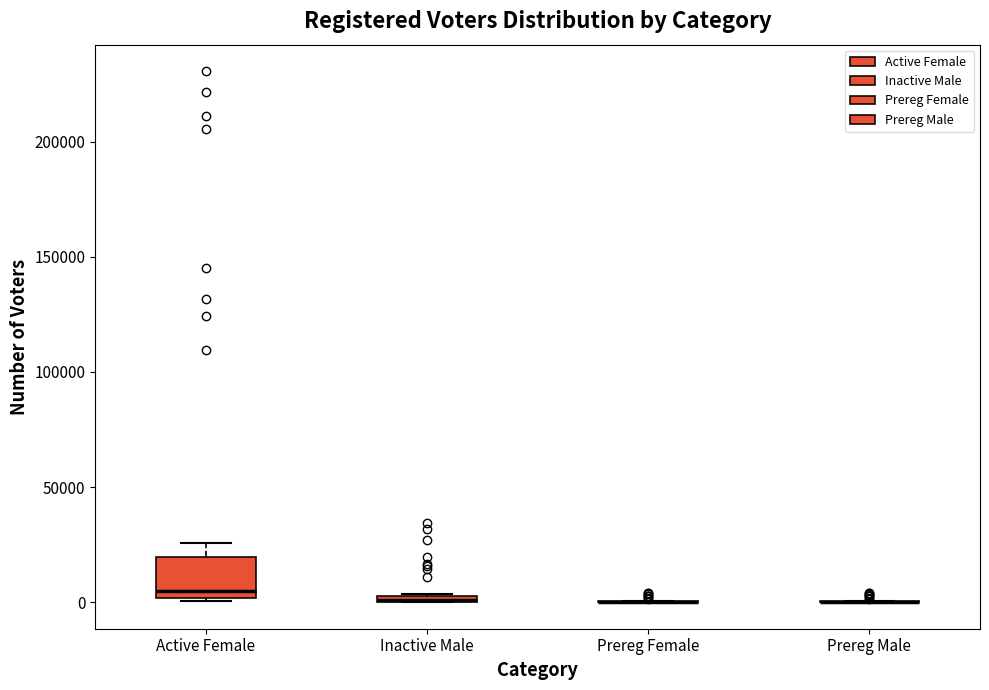

Which box is the tallest, from its lower edge to its upper edge?

Active Female